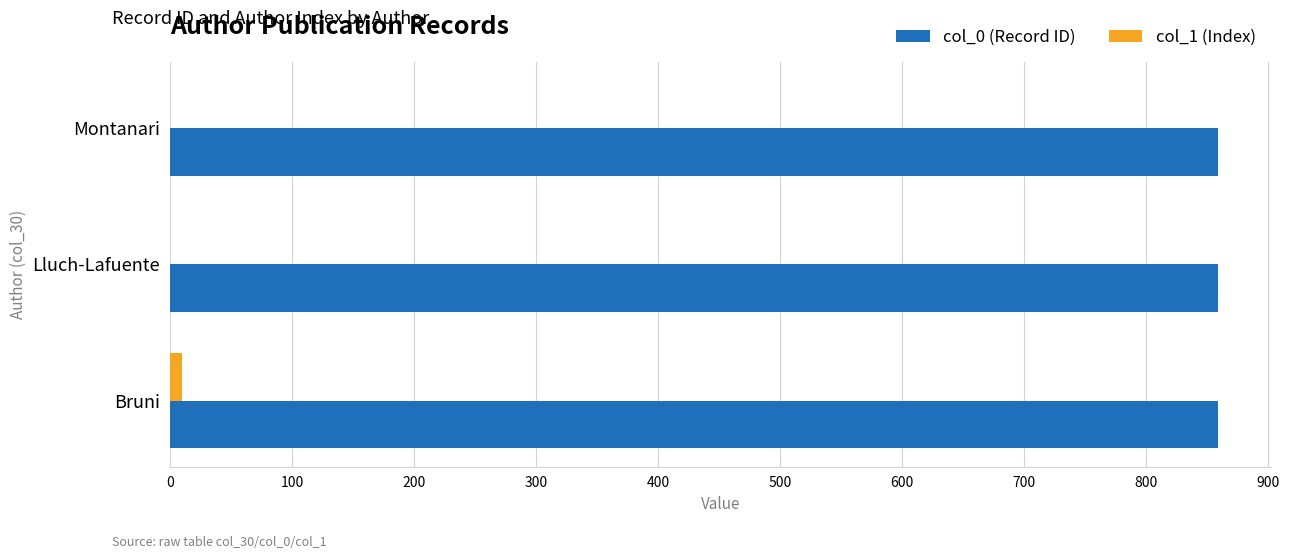

Which series has the widest spread of values?

col_1 (Index)